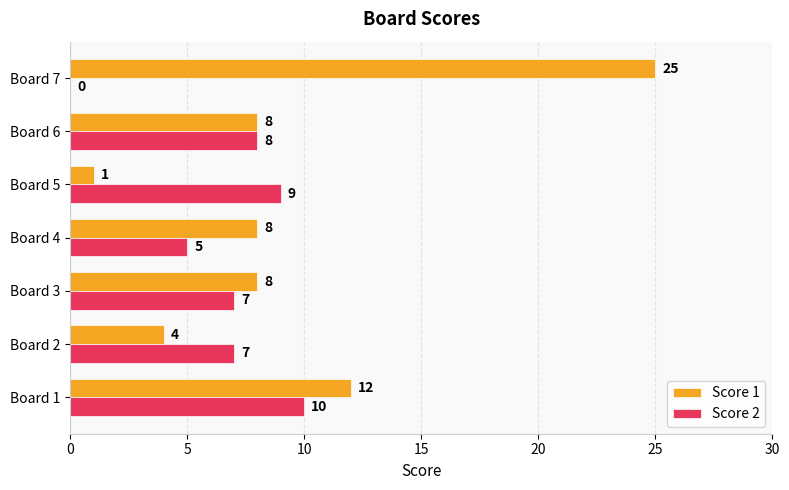

Which series has the largest total across all categories?

Score 1